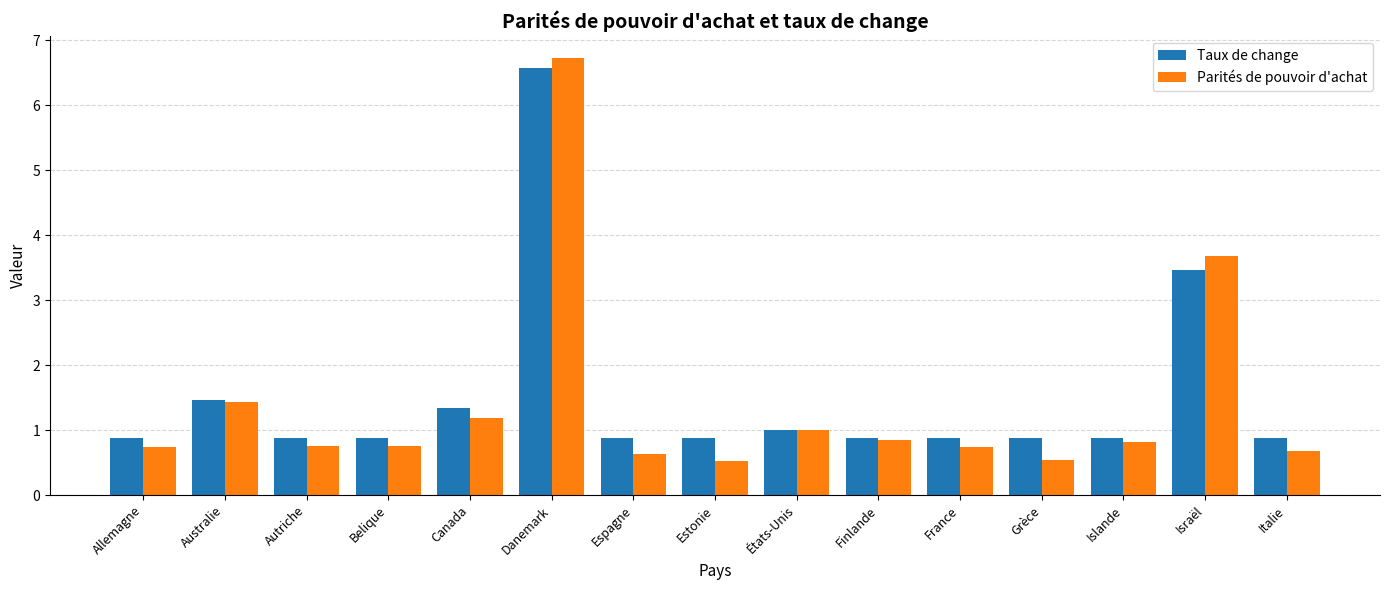

At which category is the sum across all series the highest?

Danemark